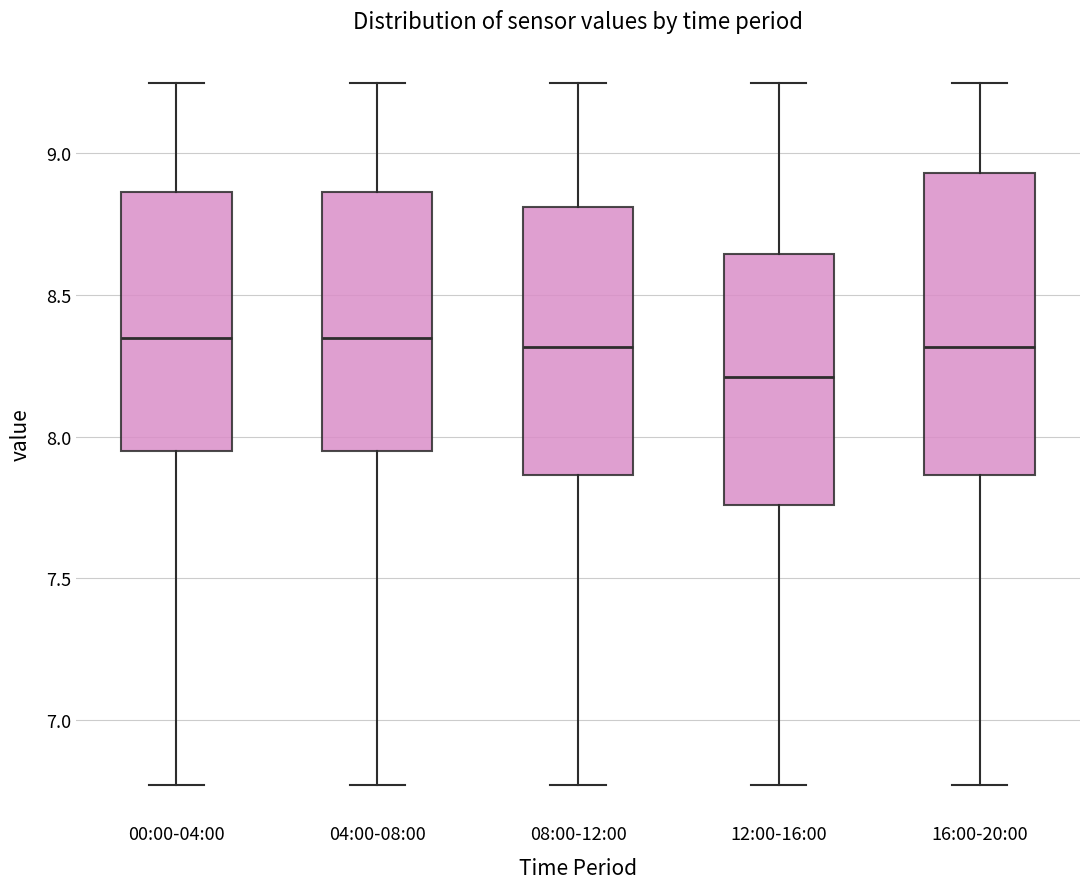

Reading left to right, transcribe this box plot: for each box, give where its median line is, the range the box spans, and where its two whiskers end, as read against the y-axis. The values are not printed on the chart, so give them approximately, as read against the axis.

00:00-04:00: median 8.35, box 7.95 to 8.85, whiskers 6.75 to 9.25
04:00-08:00: median 8.35, box 7.95 to 8.85, whiskers 6.75 to 9.25
08:00-12:00: median 8.30, box 7.85 to 8.80, whiskers 6.75 to 9.25
12:00-16:00: median 8.20, box 7.75 to 8.65, whiskers 6.75 to 9.25
16:00-20:00: median 8.30, box 7.85 to 8.95, whiskers 6.75 to 9.25